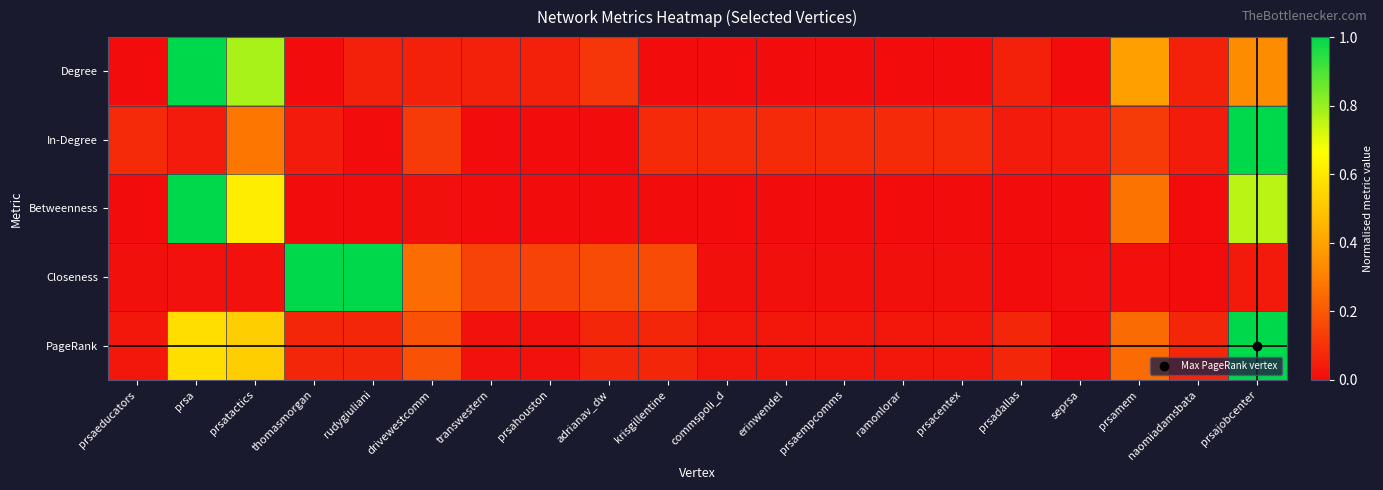

Reading left to right, transcribe all the data shown in this chart.

Degree: prsaeducators=0.0	prsa=1.0	prsatactics=0.8	thomasmorgan=0.0	rudygiuliani=0.1	drivewestcomm=0.1	transwestern=0.1	prsahouston=0.1	adrianav_dw=0.1	krisgillentine=0.0	commspoli_d=0.0	erinwendel=0.0	prsaempcomms=0.0	ramonlorar=0.0	prsacentex=0.0	prsadallas=0.1	seprsa=0.0	prsamem=0.4	naomiadamsbata=0.1	prsajobcenter=0.3
In-Degree: prsaeducators=0.1	prsa=0.0	prsatactics=0.3	thomasmorgan=0.0	rudygiuliani=0.0	drivewestcomm=0.1	transwestern=0.0	prsahouston=0.0	adrianav_dw=0.0	krisgillentine=0.1	commspoli_d=0.1	erinwendel=0.1	prsaempcomms=0.1	ramonlorar=0.1	prsacentex=0.1	prsadallas=0.0	seprsa=0.0	prsamem=0.1	naomiadamsbata=0.0	prsajobcenter=1.0
Betweenness: prsaeducators=0.0	prsa=1.0	prsatactics=0.6	thomasmorgan=0.0	rudygiuliani=0.0	drivewestcomm=0.0	transwestern=0.0	prsahouston=0.0	adrianav_dw=0.0	krisgillentine=0.0	commspoli_d=0.0	erinwendel=0.0	prsaempcomms=0.0	ramonlorar=0.0	prsacentex=0.0	prsadallas=0.0	seprsa=0.0	prsamem=0.3	naomiadamsbata=0.0	prsajobcenter=0.8
Closeness: prsaeducators=0.0	prsa=0.0	prsatactics=0.0	thomasmorgan=1.0	rudygiuliani=1.0	drivewestcomm=0.2	transwestern=0.1	prsahouston=0.1	adrianav_dw=0.2	krisgillentine=0.2	commspoli_d=0.0	erinwendel=0.0	prsaempcomms=0.0	ramonlorar=0.0	prsacentex=0.0	prsadallas=0.0	seprsa=0.0	prsamem=0.0	naomiadamsbata=0.0	prsajobcenter=0.0
PageRank: prsaeducators=0.0	prsa=0.6	prsatactics=0.5	thomasmorgan=0.1	rudygiuliani=0.1	drivewestcomm=0.2	transwestern=0.0	prsahouston=0.0	adrianav_dw=0.1	krisgillentine=0.1	commspoli_d=0.0	erinwendel=0.0	prsaempcomms=0.0	ramonlorar=0.0	prsacentex=0.0	prsadallas=0.1	seprsa=0.0	prsamem=0.2	naomiadamsbata=0.1	prsajobcenter=1.0